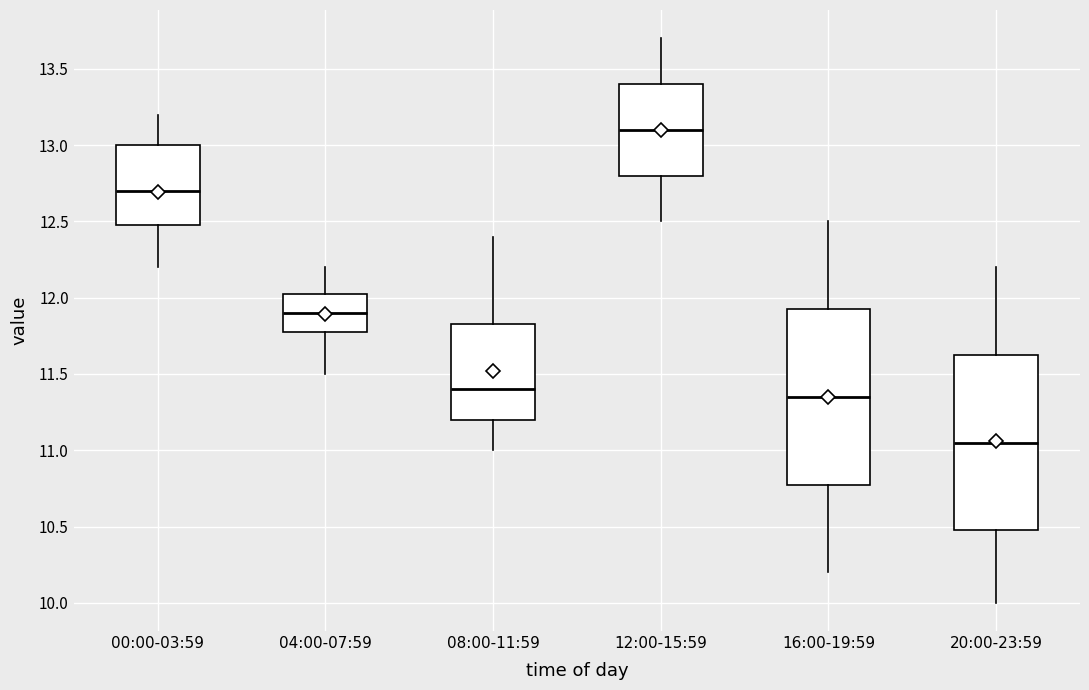

Reading left to right, read every box against the y-axis: the position of its median line, the range the box covers, and the ends of its whiskers. The values are not printed on the chart, so give them approximately, as read against the axis.

00:00-03:59: median 12.70, box 12.50 to 13.00, whiskers 12.20 to 13.20
04:00-07:59: median 11.90, box 11.80 to 12.05, whiskers 11.50 to 12.20
08:00-11:59: median 11.40, box 11.20 to 11.85, whiskers 11.00 to 12.40
12:00-15:59: median 13.10, box 12.80 to 13.40, whiskers 12.50 to 13.70
16:00-19:59: median 11.35, box 10.80 to 11.95, whiskers 10.20 to 12.50
20:00-23:59: median 11.05, box 10.50 to 11.65, whiskers 10.00 to 12.20